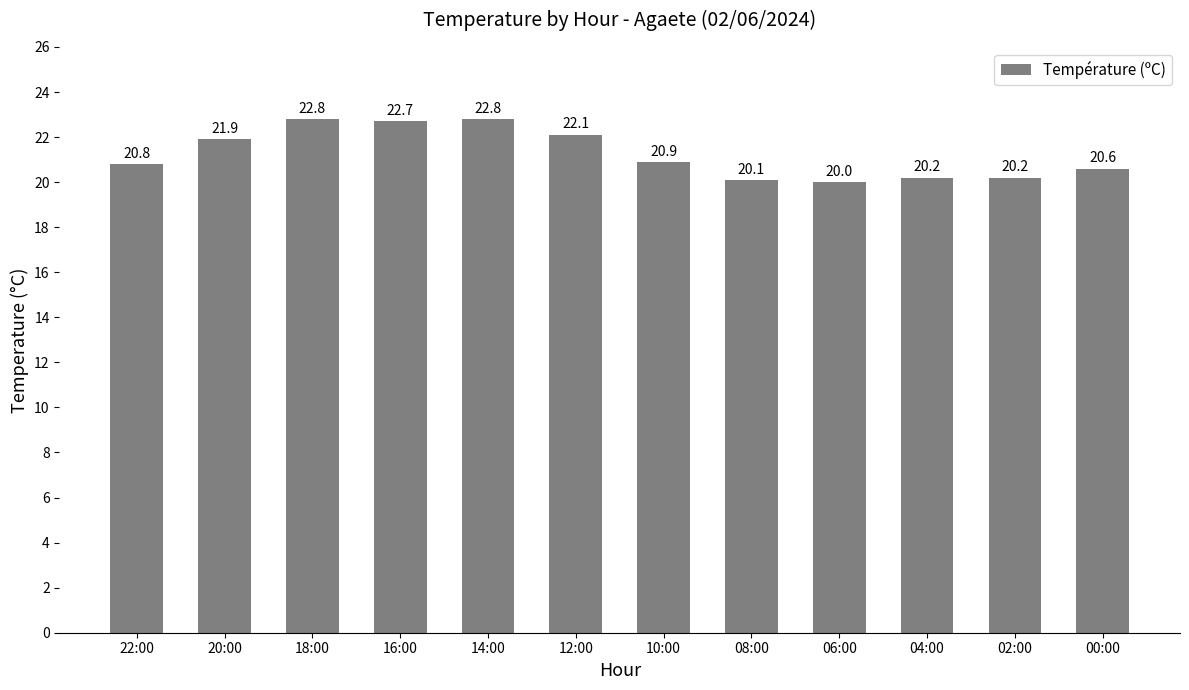

How many values exceed 20?

11